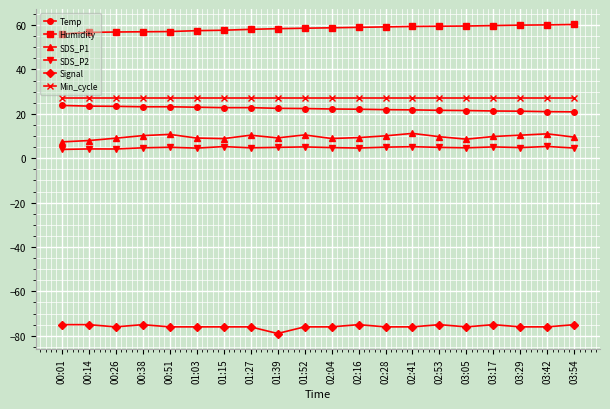

What is the sum of all Signal values?

-1516.0